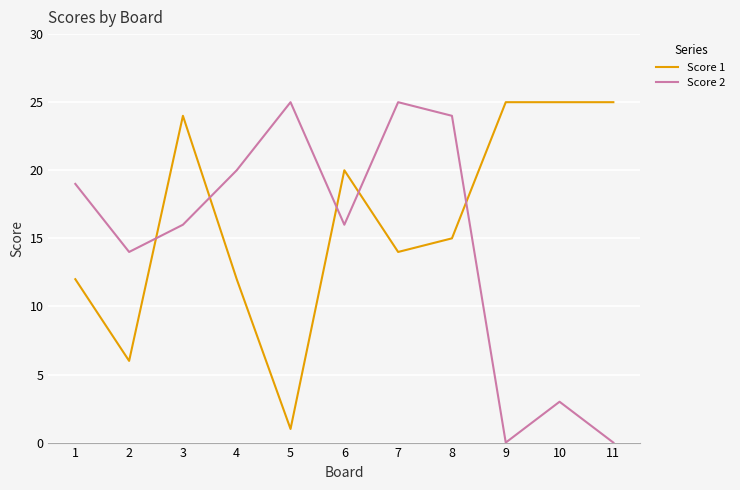

The Score 2 series shows 7 at 8. True or false?

False